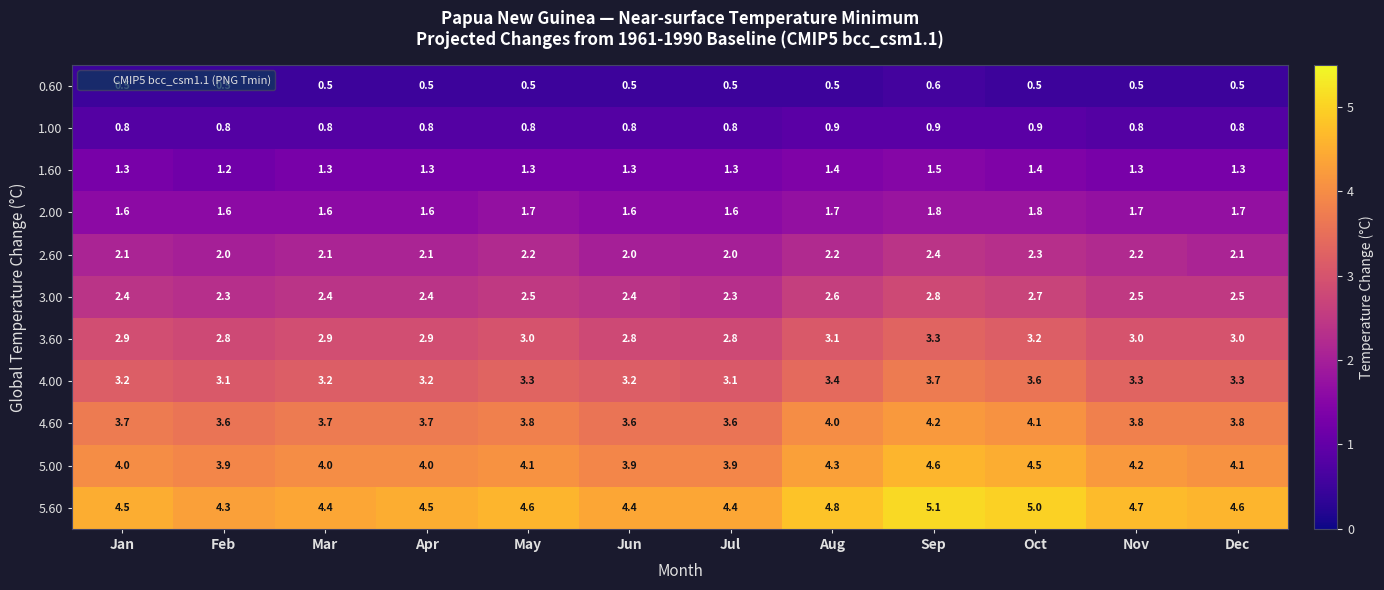

What is the sum of the 4.00 values at Aug and Dec?

6.7